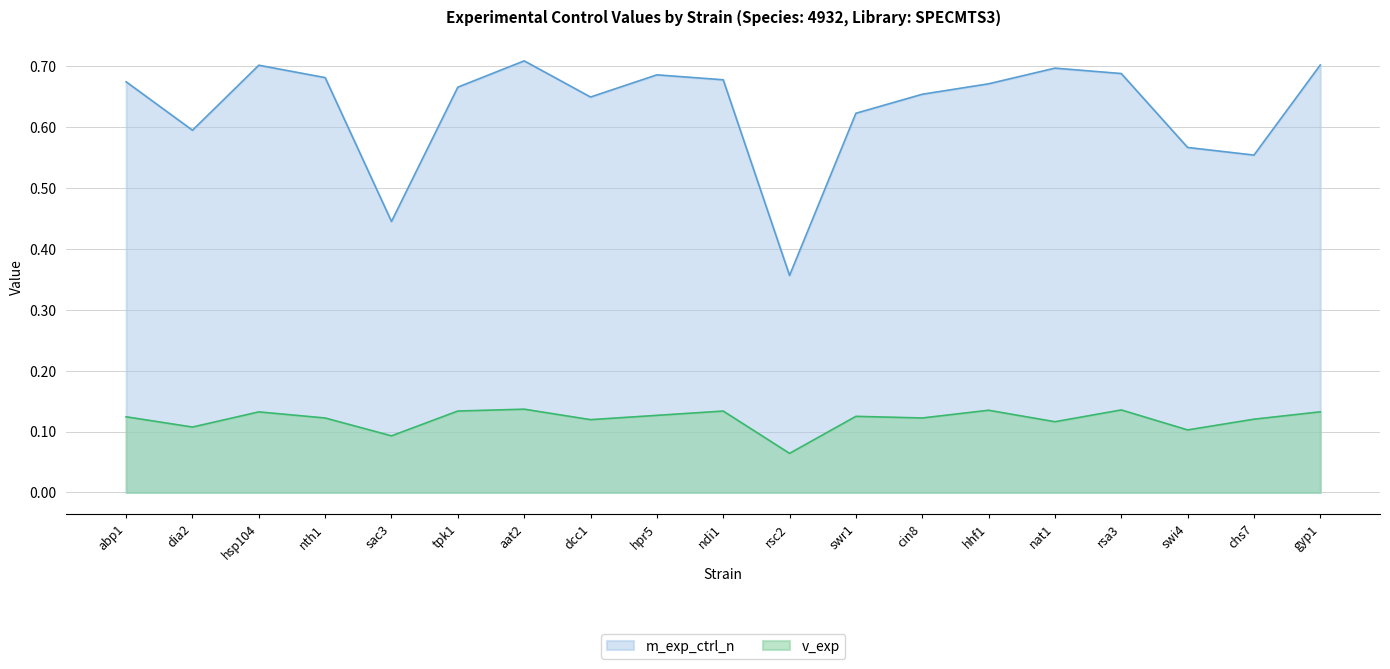

True or false: v_exp has more than 1 points higher than both neighbors.

True